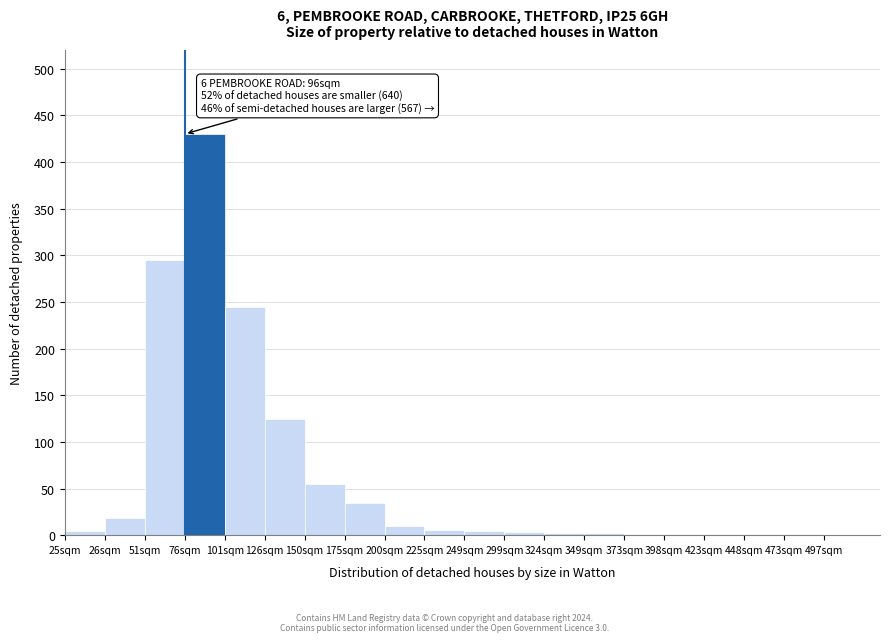

Is it true that the value at 26sqm is 18?

True